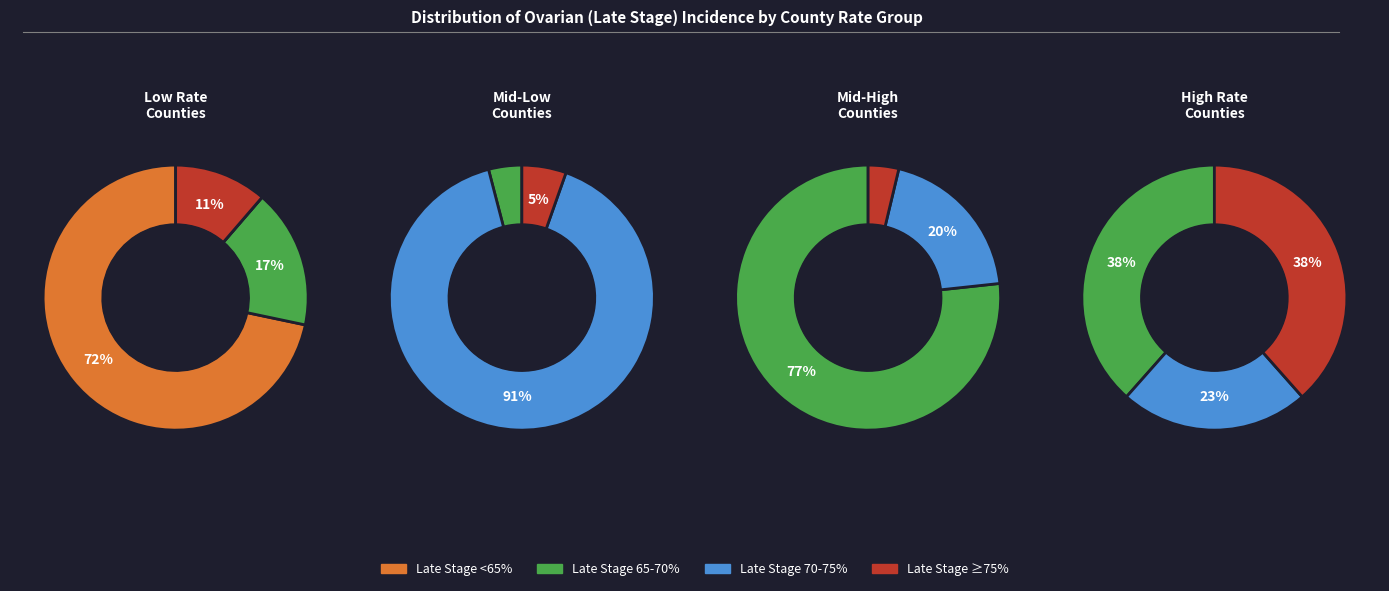

Does any single category account for the majority?

No